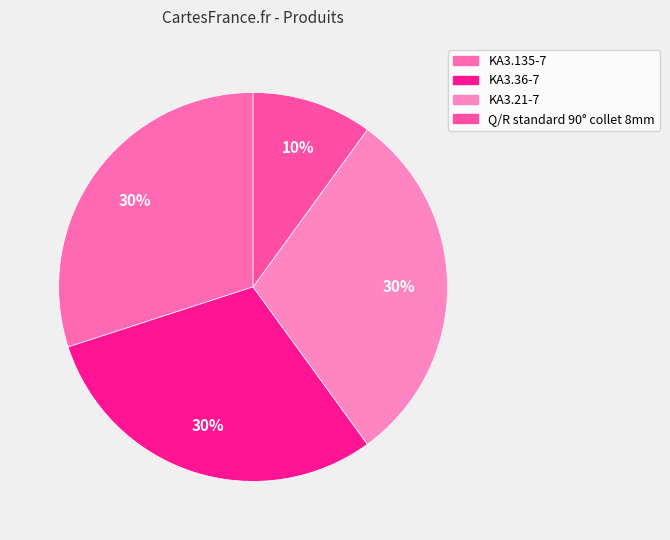

True or false: KA3.36-7 accounts for 39% of the total.

False